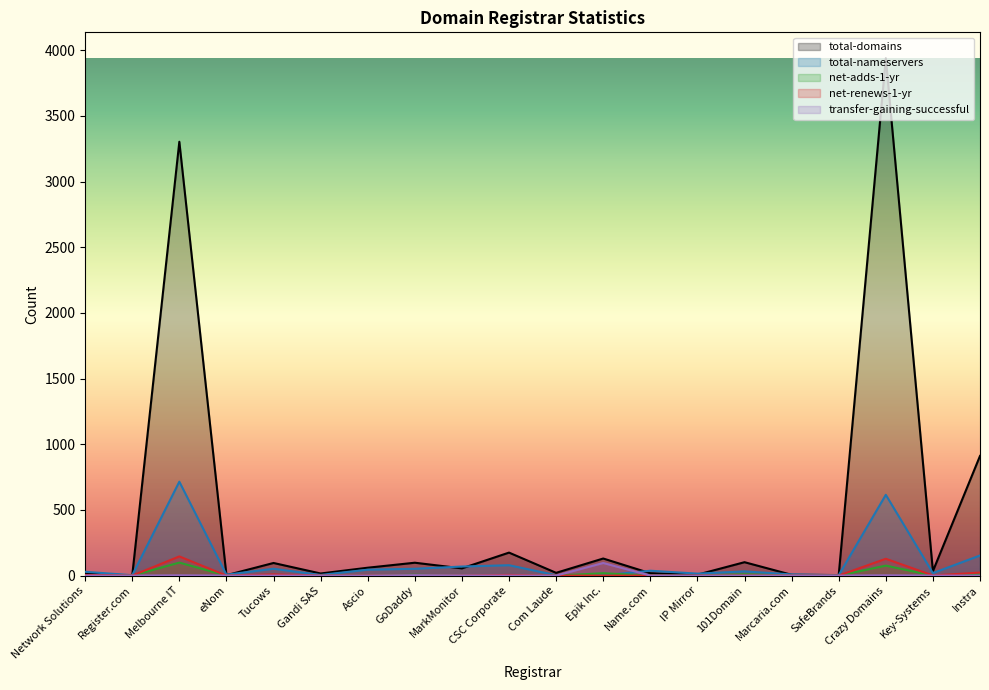

What is the difference between the total-nameservers values at IP Mirror and Ascio?

30